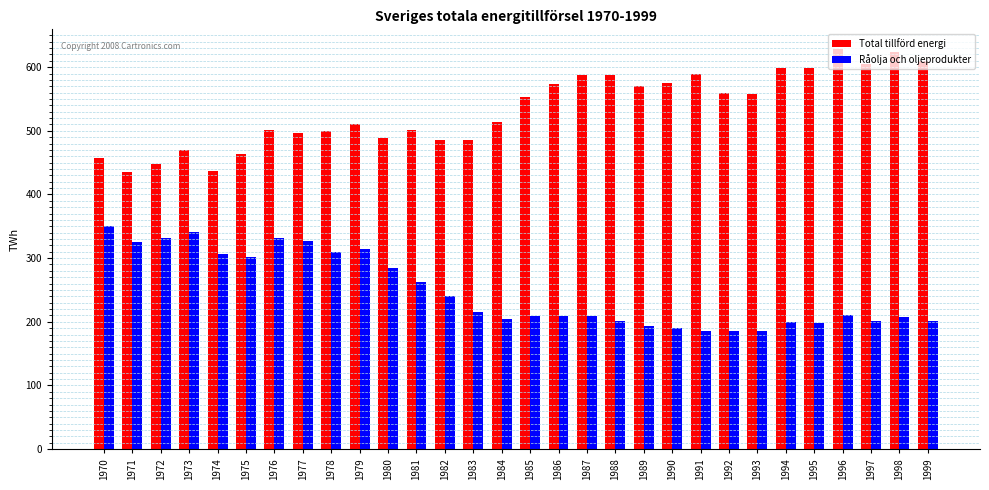

What is the smallest value displayed?

185